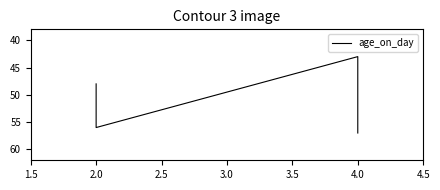

Where is the first local maximum?

2.0